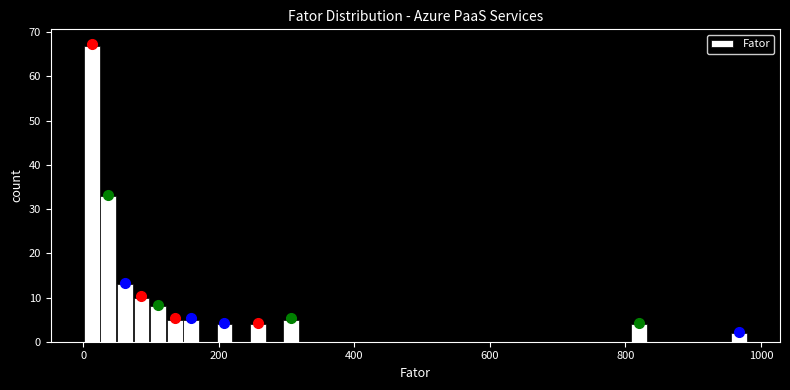

Around what value on the x-axis is the tallest bar? Give the approximate position of its centre, as read against the axis.

20